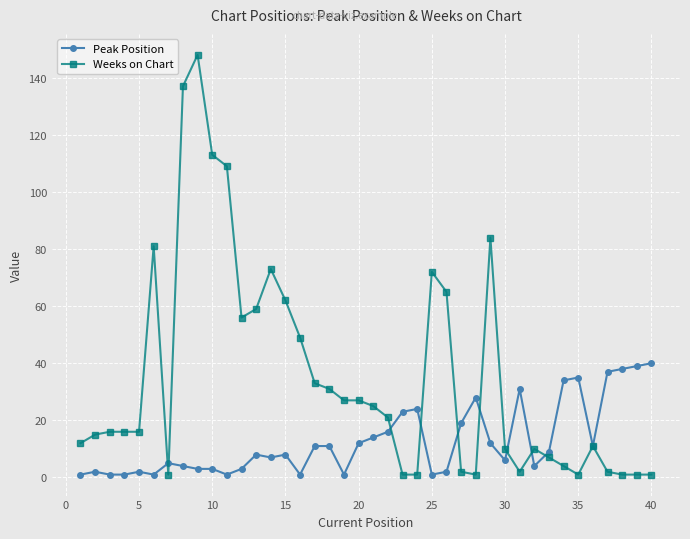

Reading right to left, transcribe all the data shown in this chart.

Peak Position: 40	39	38	37	11	35	34	9	4	31	6	12	28	19	2	1	24	23	16	14	12	1	11	11	1	8	7	8	3	1	3	3	4	5	1	2	1	1	2	1
Weeks on Chart: 1	1	1	2	11	1	4	7	10	2	10	84	1	2	65	72	1	1	21	25	27	27	31	33	49	62	73	59	56	109	113	148	137	1	81	16	16	16	15	12